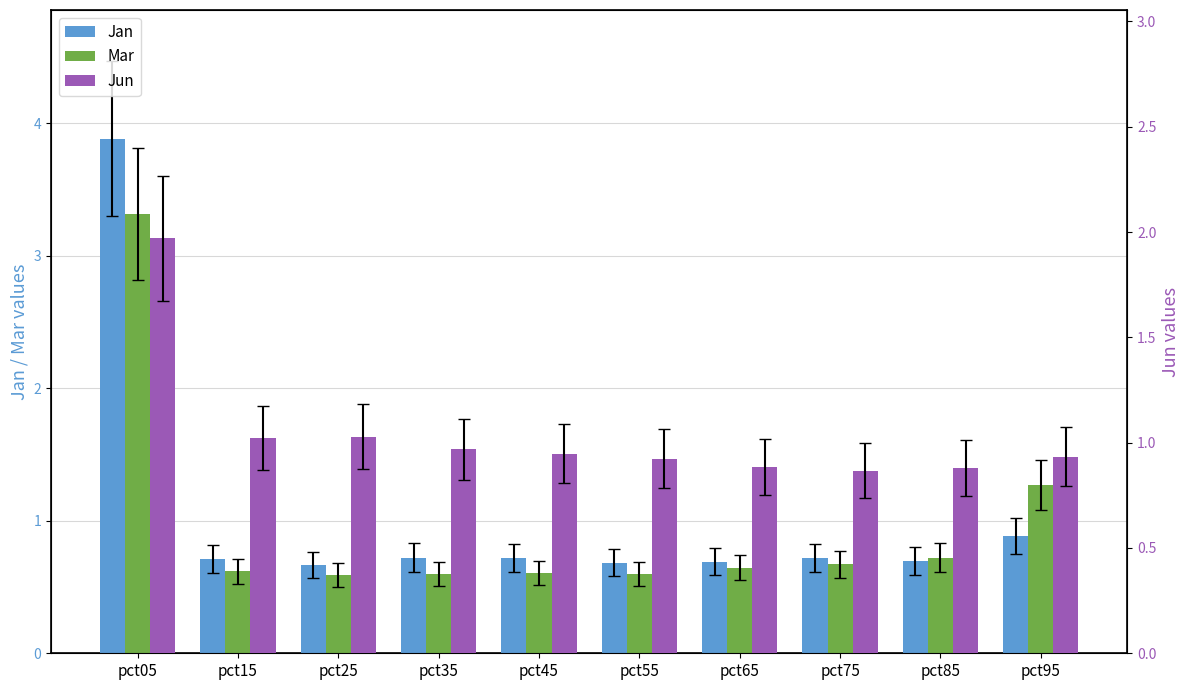

What is the sum of all Jun values?

10.4